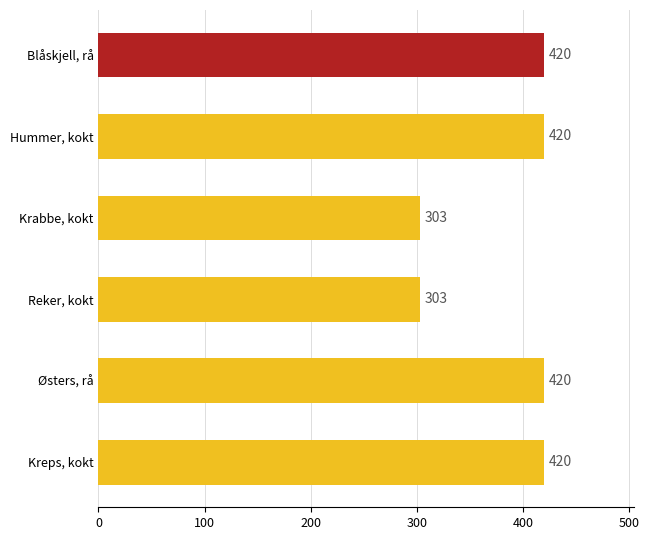

What is the average value?

381